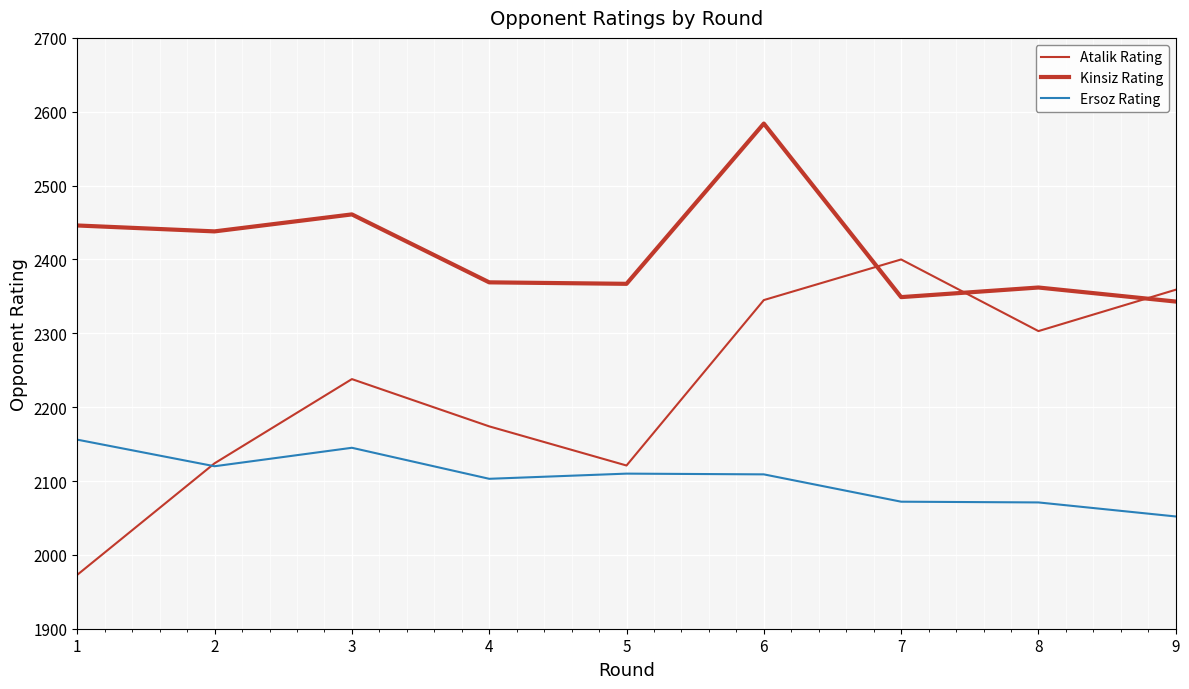

Does the chart display data point markers on the line(s)?

No